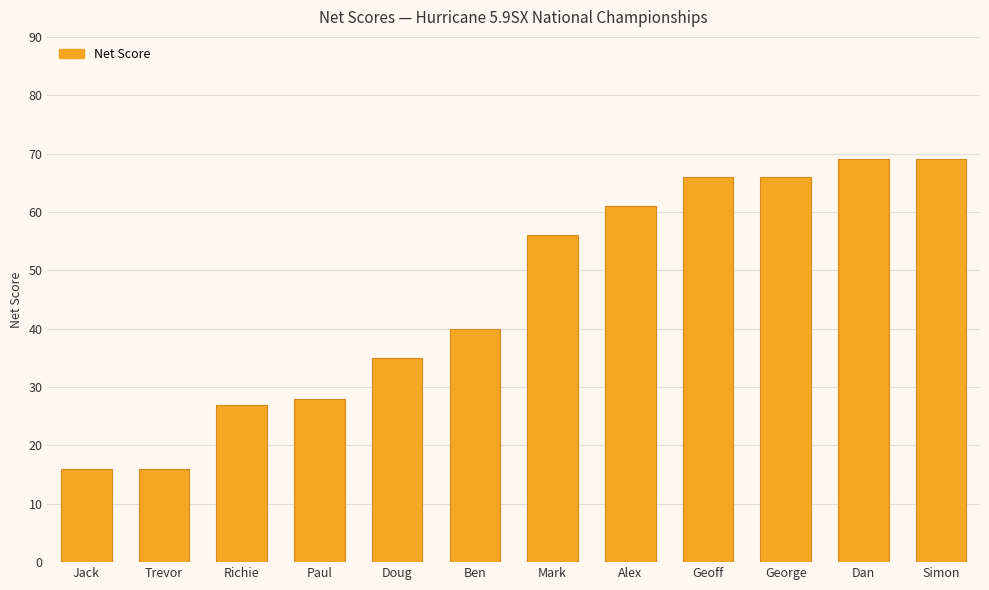

Which has a higher value, Mark or Paul?

Mark